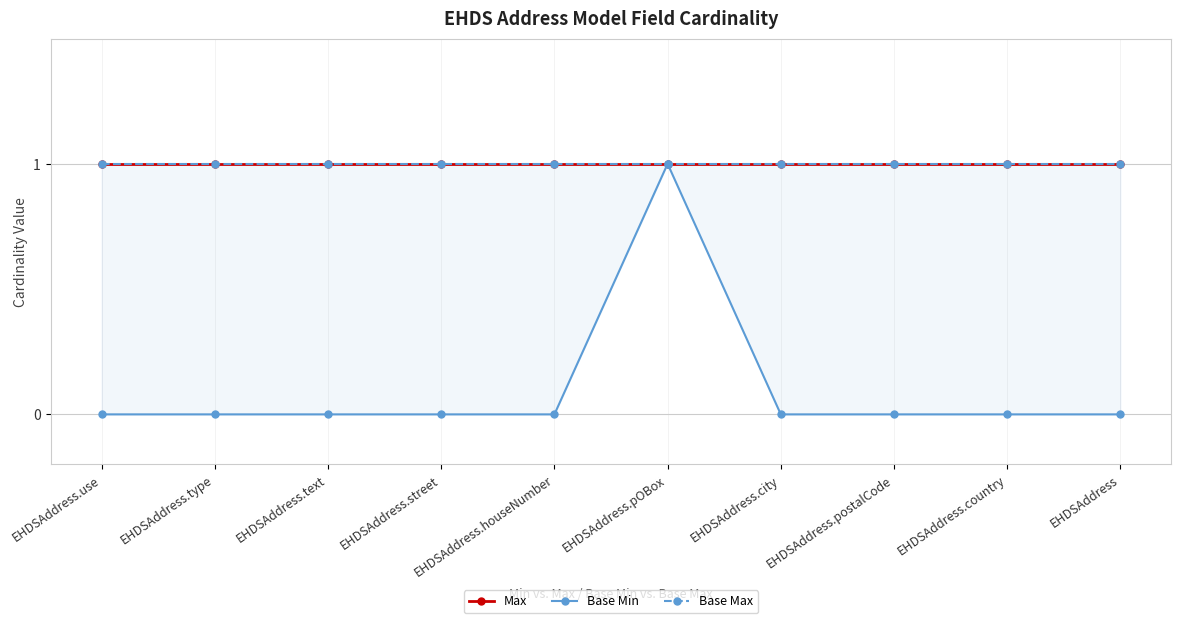

What is the label of the 10th point from the right?

EHDSAddress.use